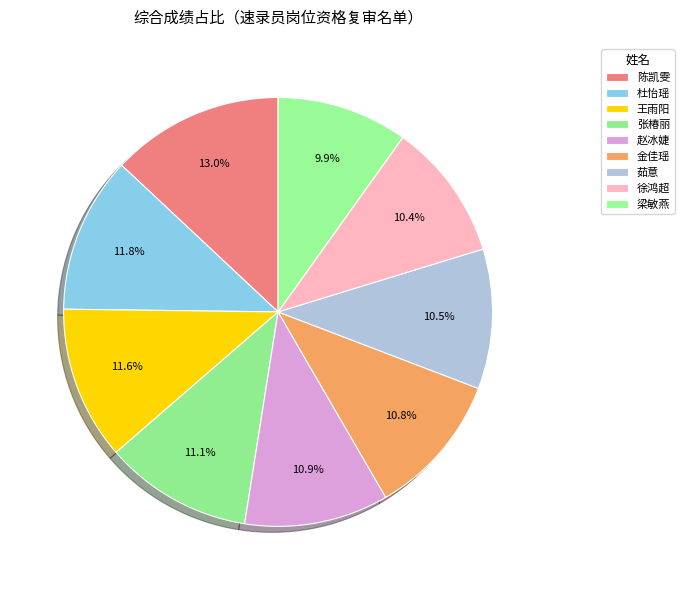

How many segments does this pie chart have?

9